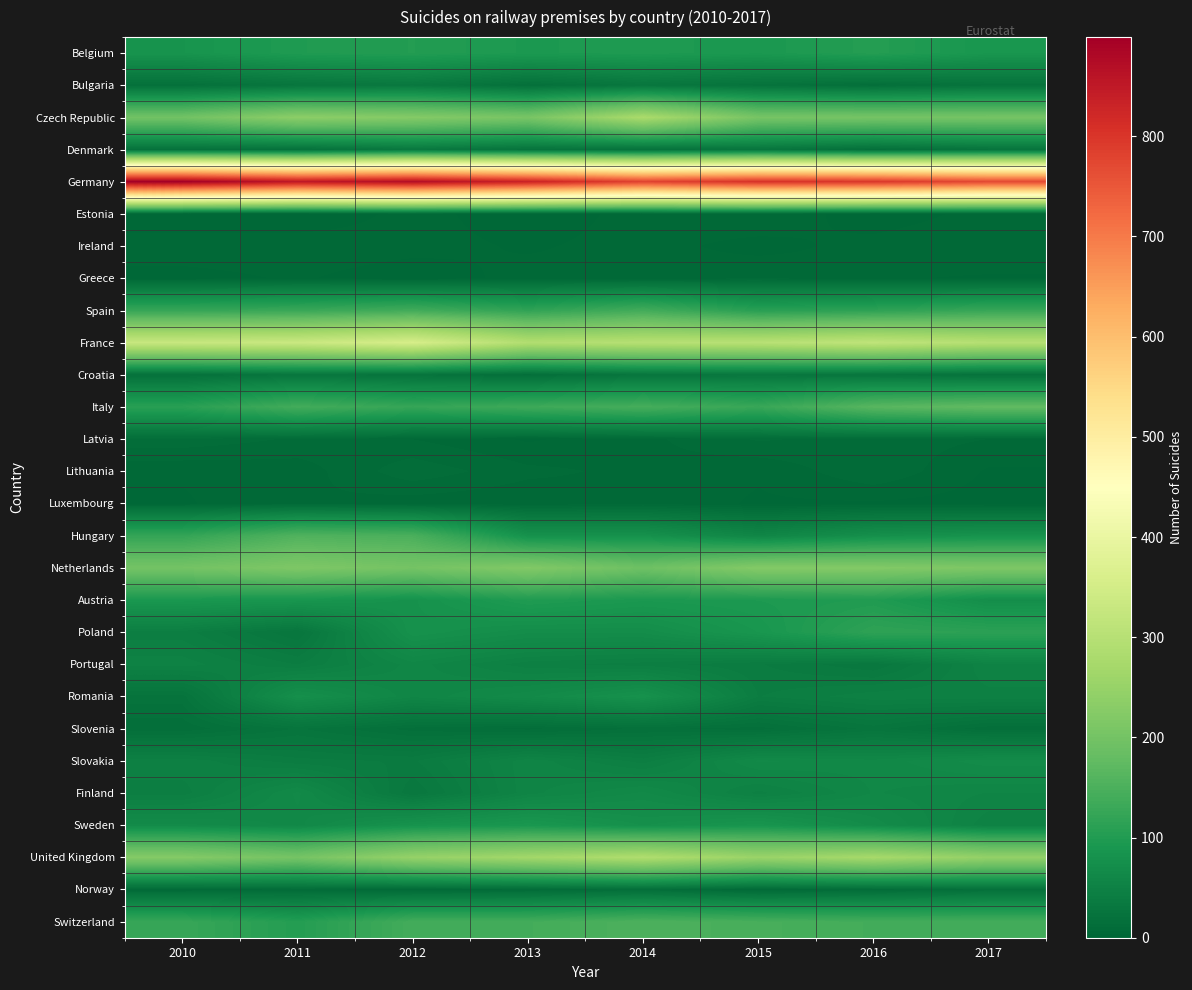

What is the difference between the highest and lowest values at 2013?

833